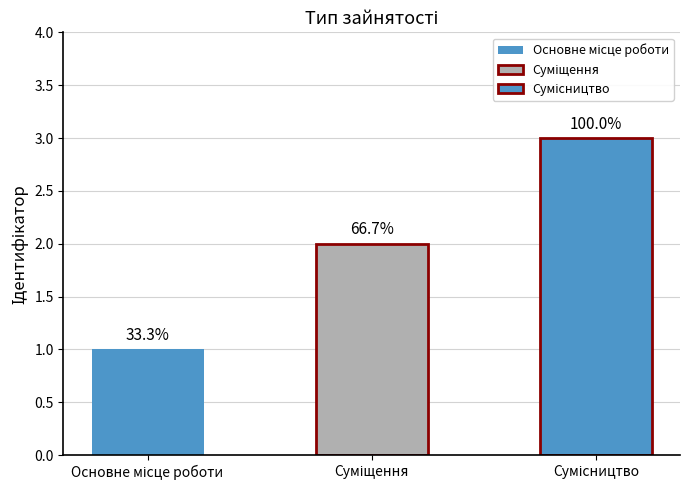

How many values are between 1 and 3?

3